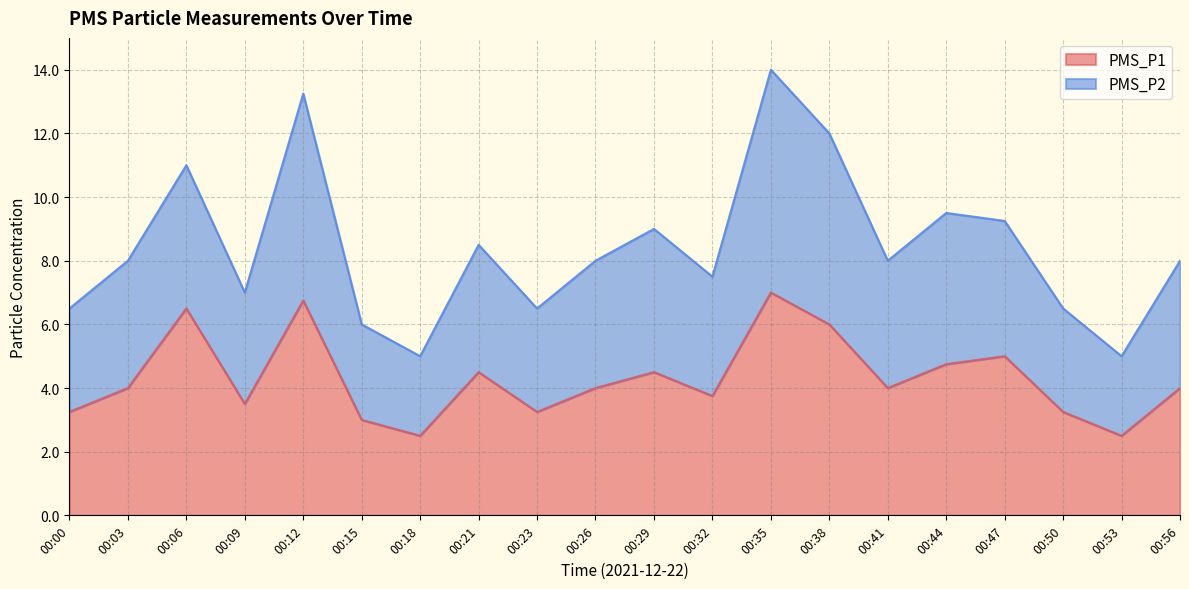

Does the chart have visible grid lines?

Yes